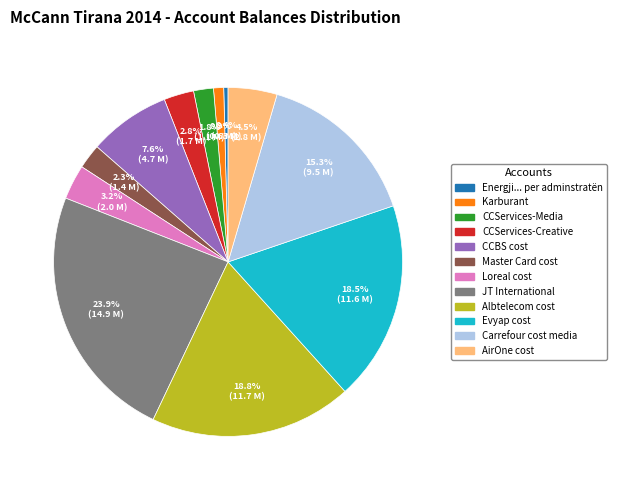

Is it true that JT International is 30% of the pie?

False